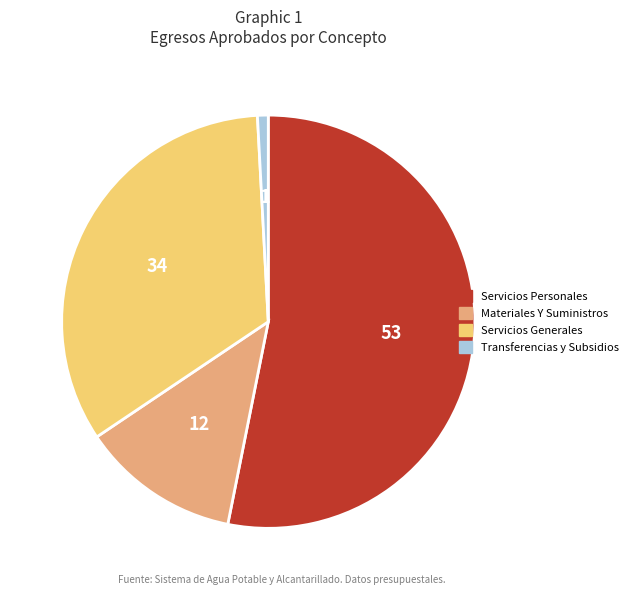

Is there any slice that represents more than half of the pie?

Yes